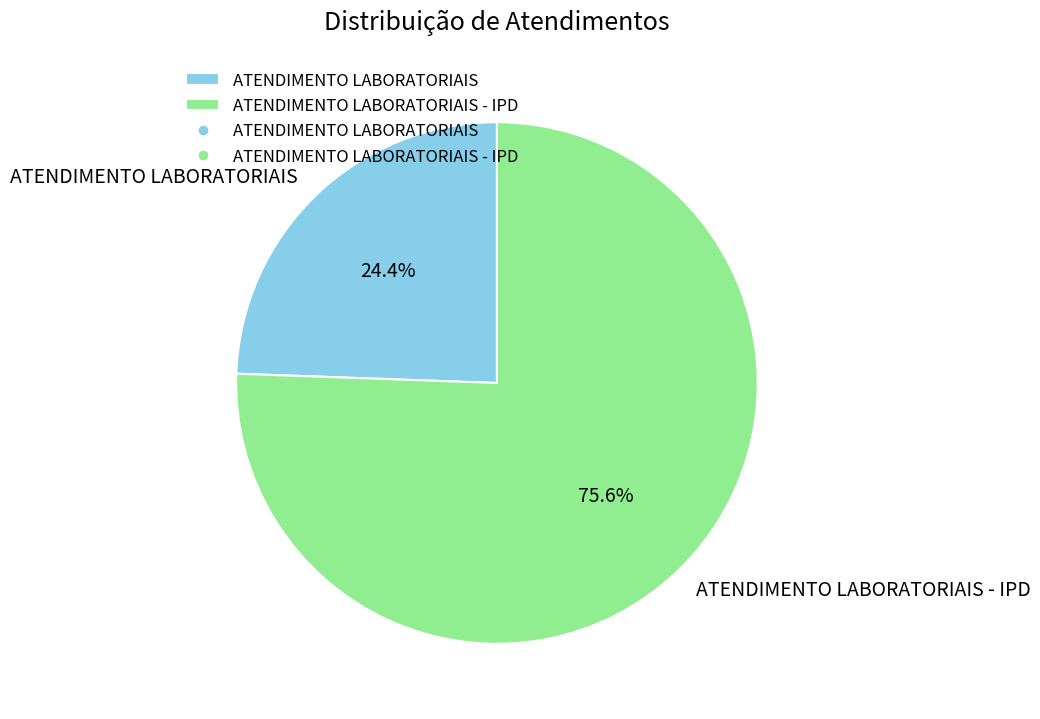

Does ATENDIMENTO LABORATORIAIS represent more than half of the total?

No